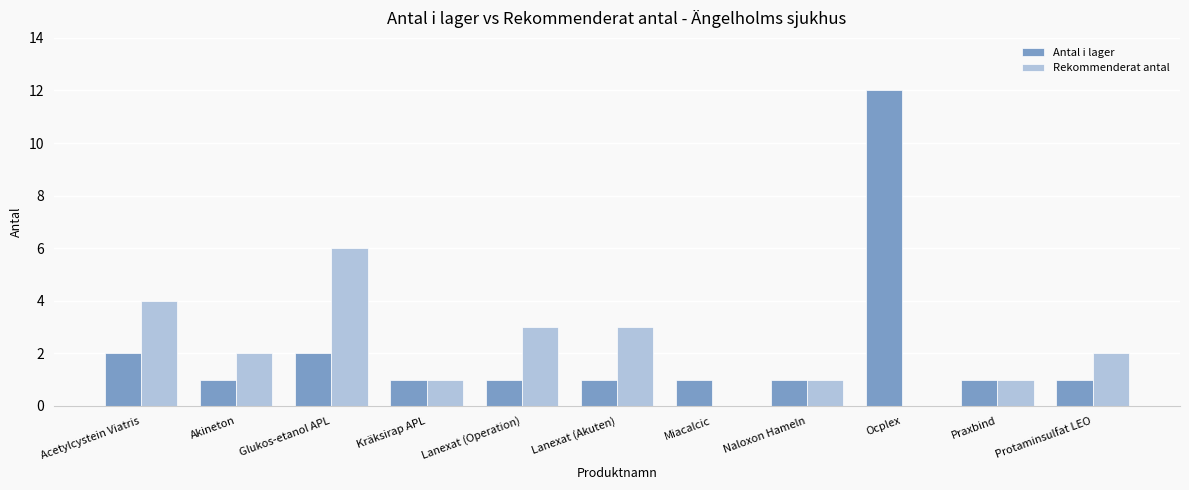

At which category is the sum across all series the highest?

Ocplex